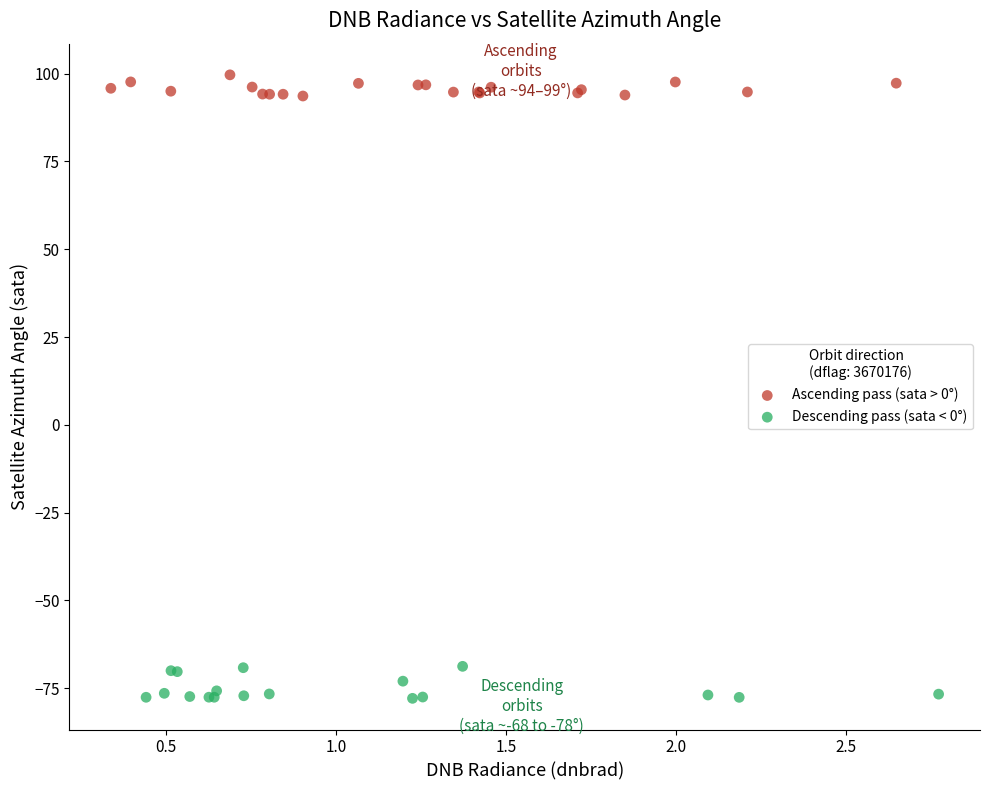

Which series contains the lowest Y value?

Descending pass (sata < 0°)